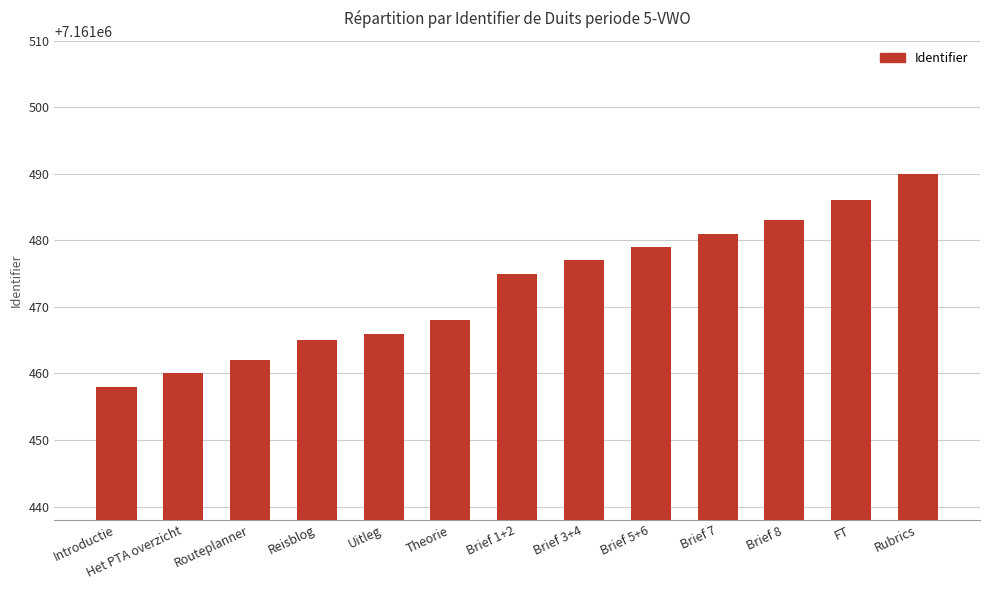

What is the sum of all values?

93099150